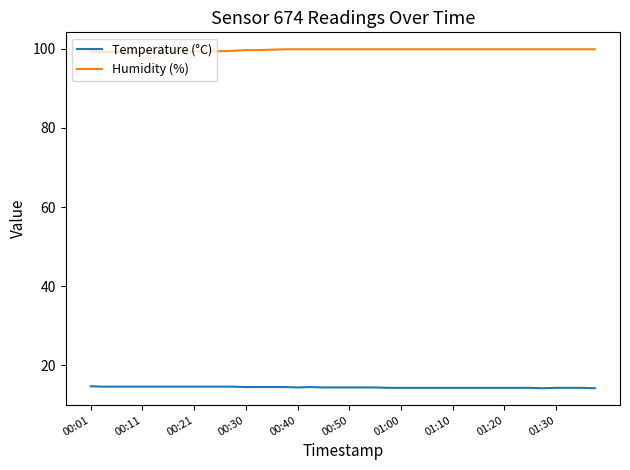

True or false: Temperature (°C) and Humidity (%) intersect in this chart.

False